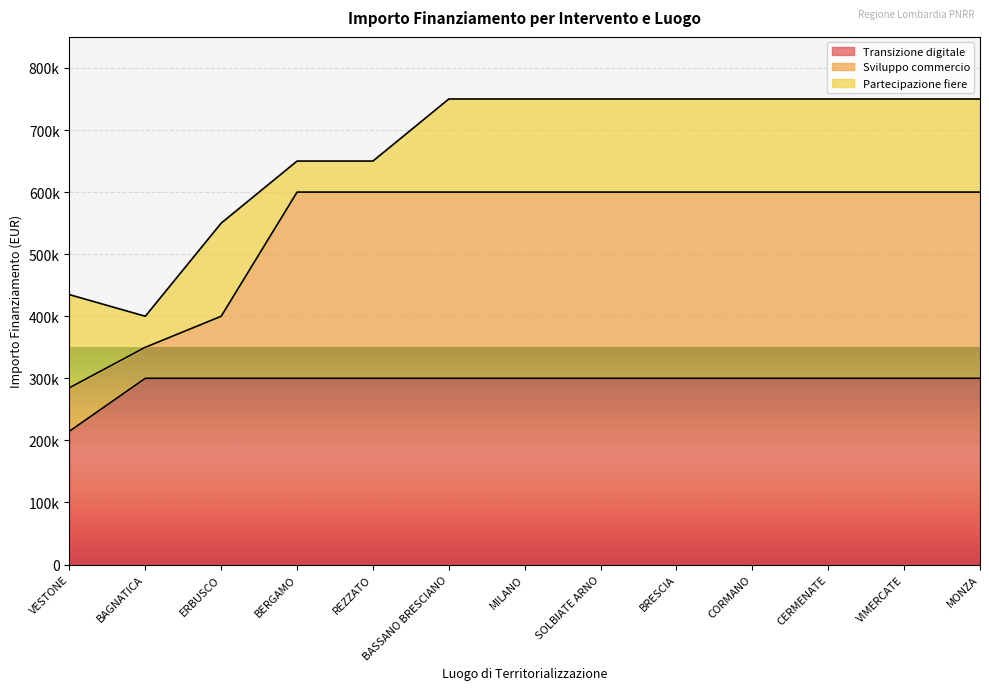

True or false: Sviluppo commercio and Transizione digitale intersect in this chart.

False